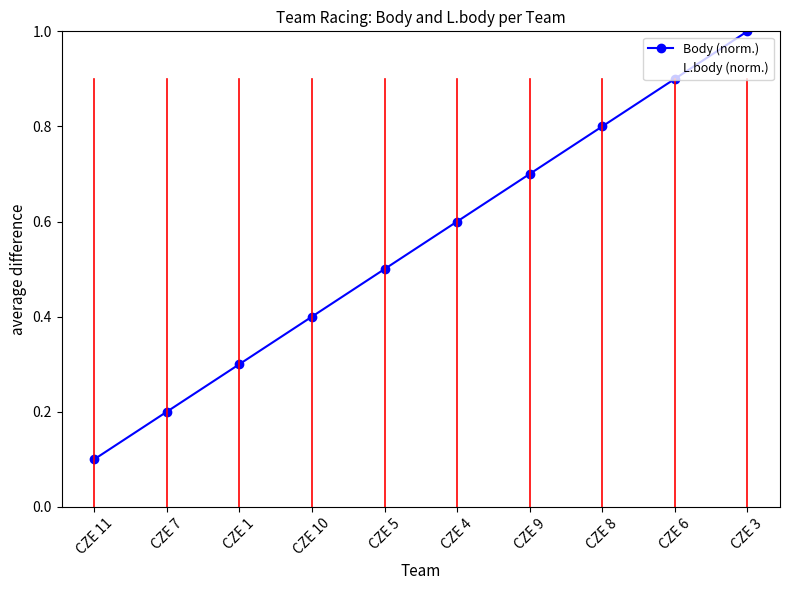

Which series has the largest total across all categories?

Body (norm.)